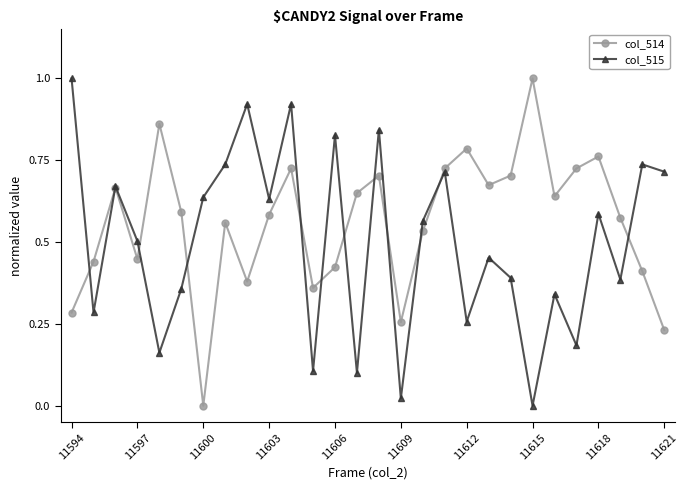

How many interior local valleys does the col_514 series have?

7